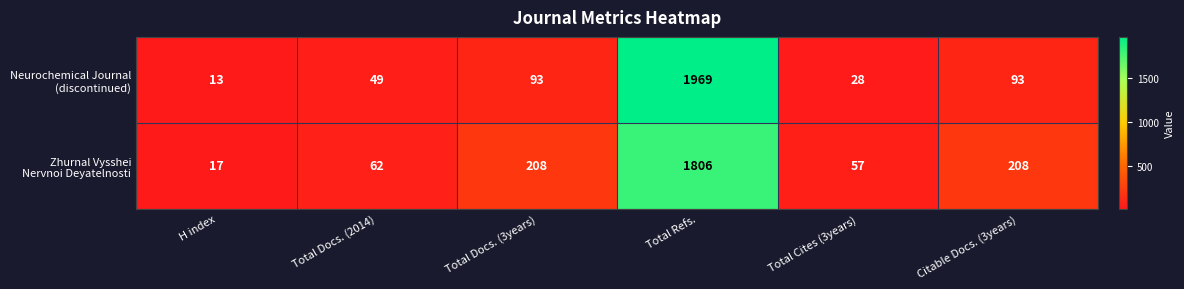

What is the total value across all series at Total Cites (3years)?

85